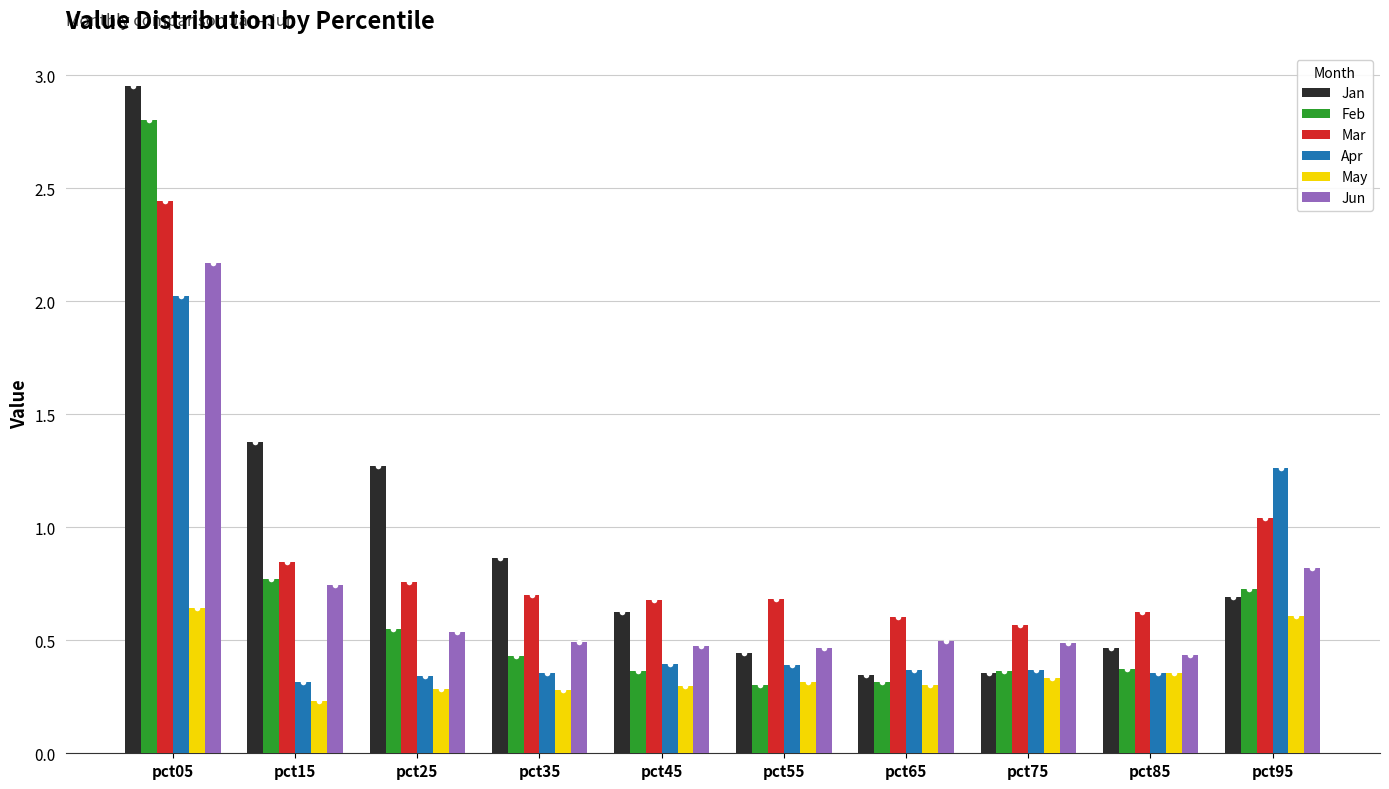

Is the value of Jan at pct85 greater than the value of Apr at pct55?

Yes